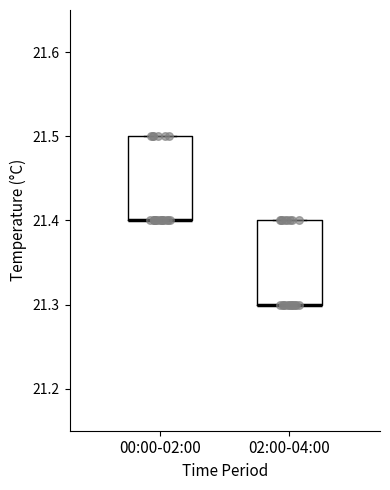

Reading left to right, read every box against the y-axis: the position of its median line, the range the box covers, and the ends of its whiskers. The values are not printed on the chart, so give them approximately, as read against the axis.

00:00-02:00: median 21.4 (drawn on the box's lower edge), box 21.4 to 21.5, whiskers 21.4 to 21.5
02:00-04:00: median 21.3 (drawn on the box's lower edge), box 21.3 to 21.4, whiskers 21.3 to 21.4